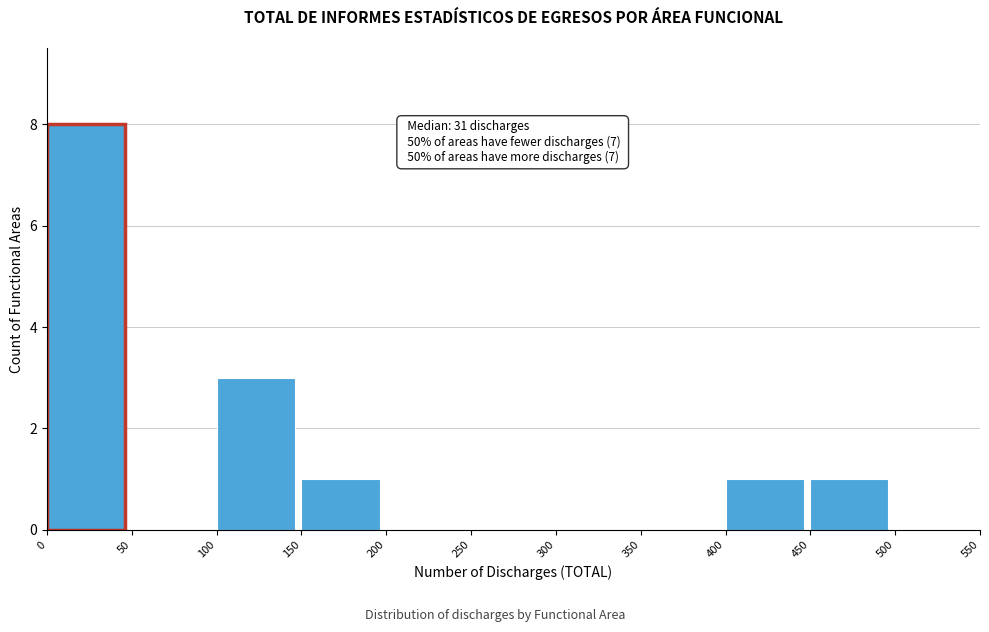

Which range on the x-axis has the tallest bar?

0 to 50